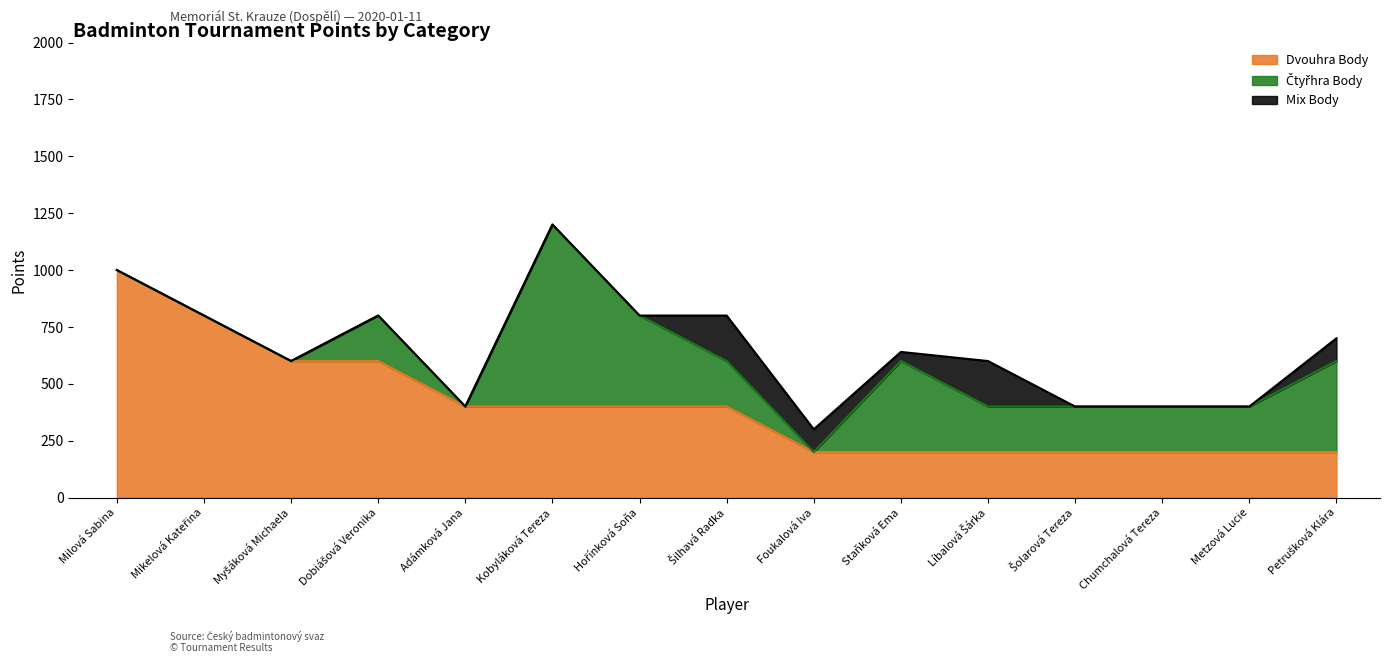

Is it true that Mix Body equals 200 at Líbalová Šárka?

True